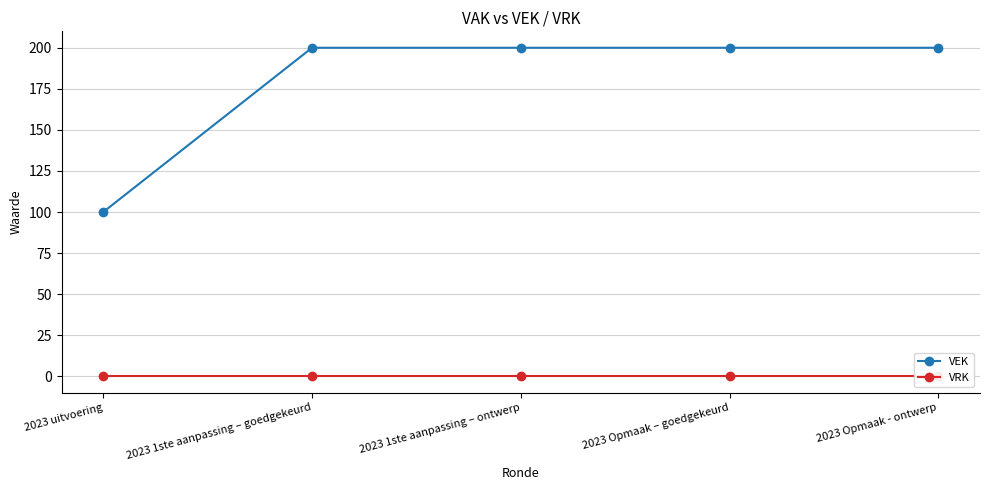

What is the maximum value shown in the chart?

200